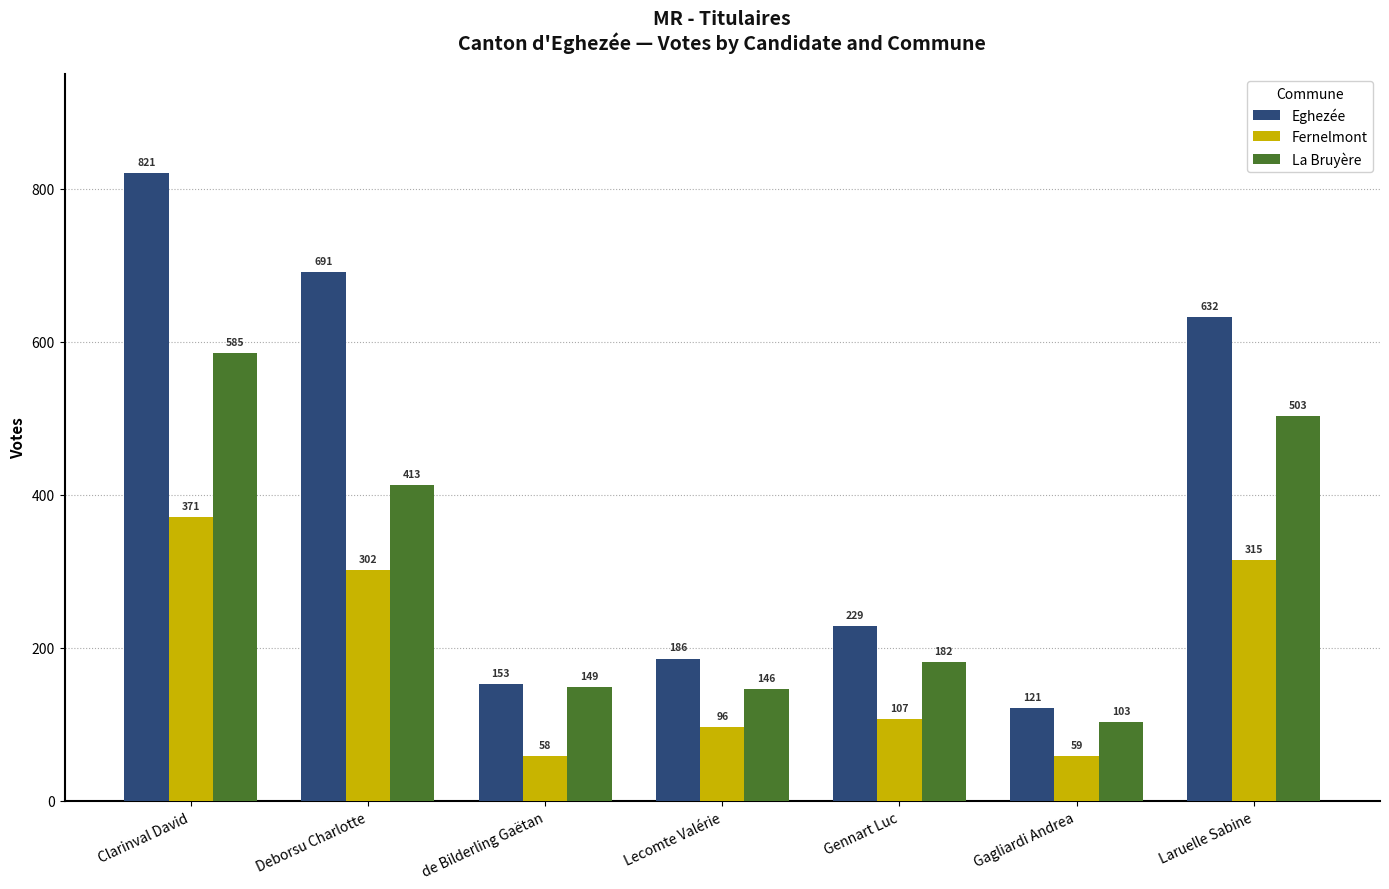

Which series has the widest spread of values?

Eghezée